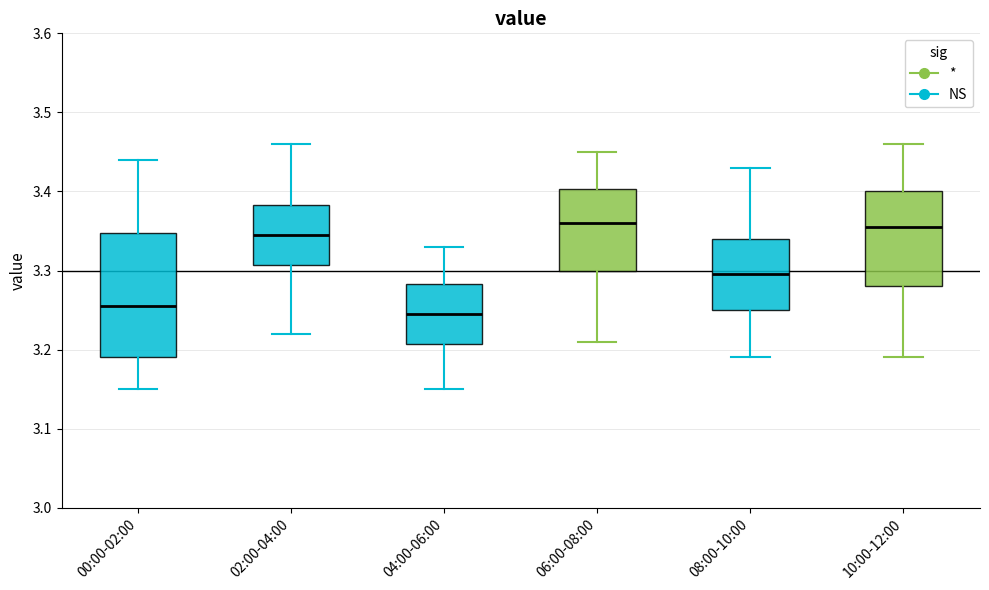

Where is the upper edge of the box for 10:00-12:00 on the y-axis? The values are not printed on the chart, so give them approximately, as read against the axis.

3.40